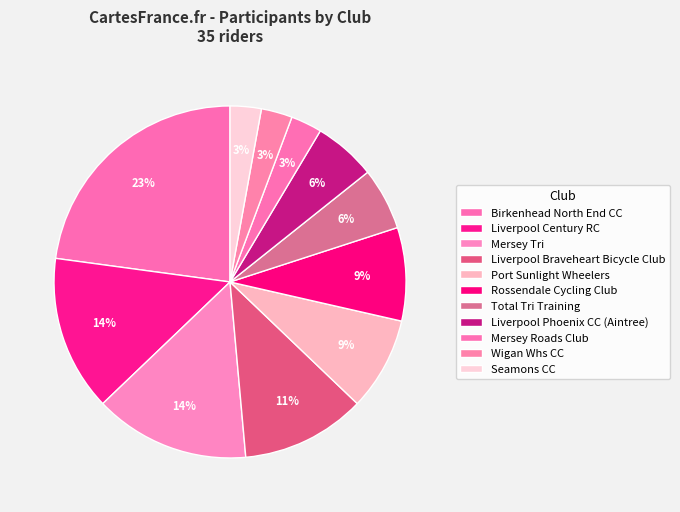

Is there any slice that represents more than half of the pie?

No